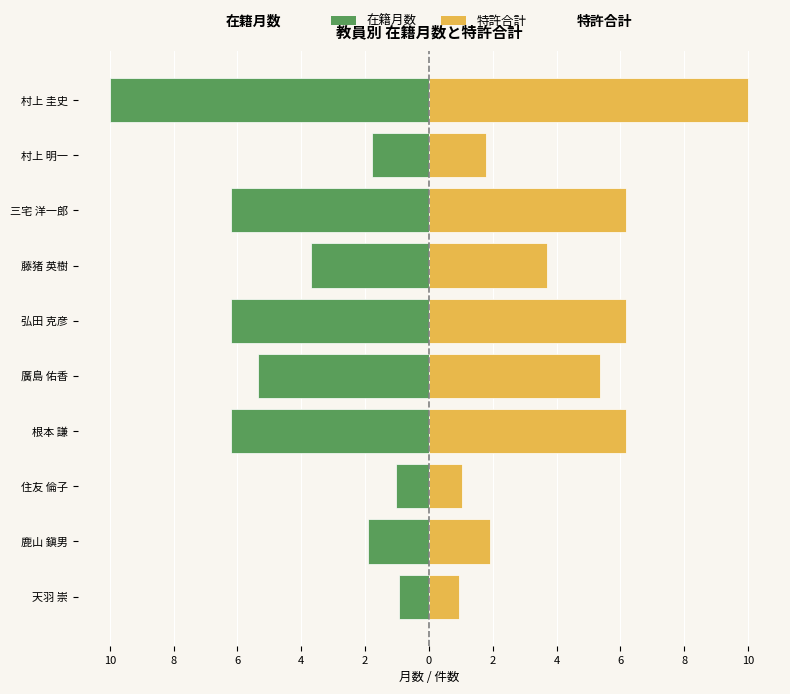

Which has a higher value, 天羽 崇 or 住友 倫子?

天羽 崇